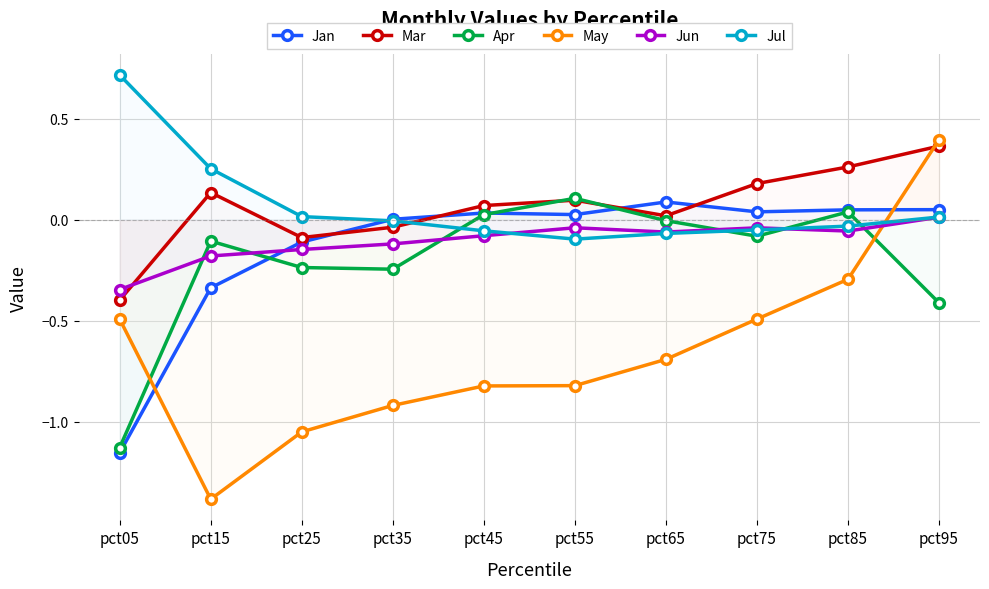

In May, how many points are lower than both neighbors (excluding endpoints)?

1